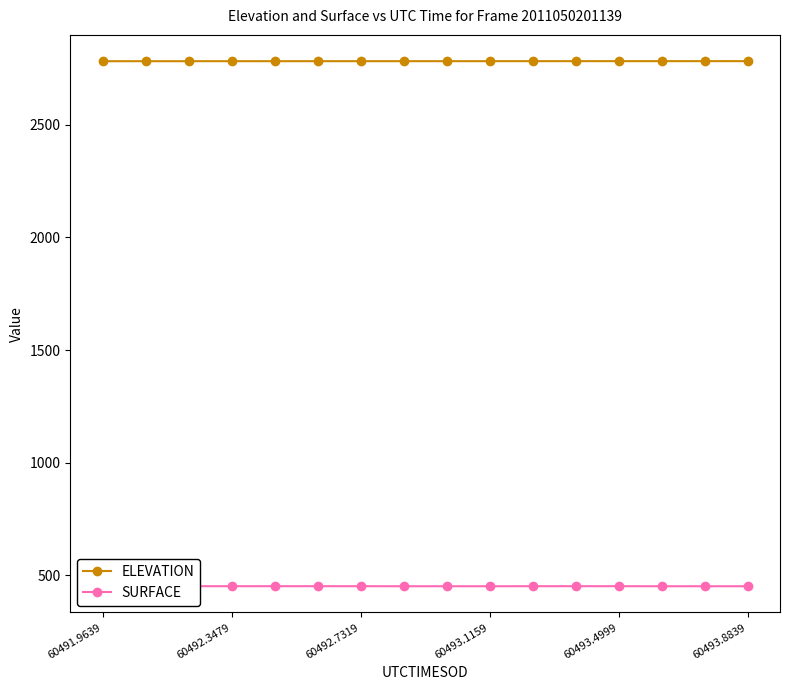

What is the value of the SURFACE point at the 4th from the left?

451.8